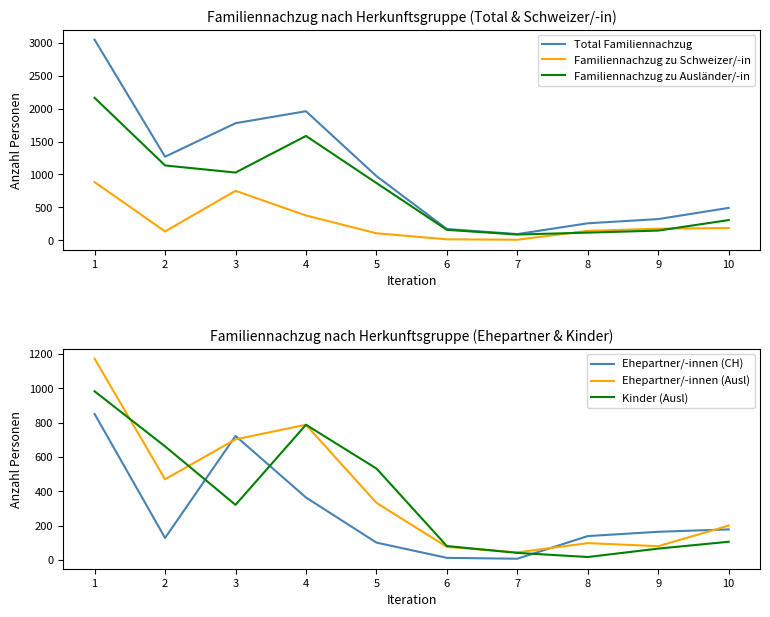

List the series in order of their peak value, highest first.

Total Familiennachzug, Familiennachzug zu Ausländer/-in, Ehepartner/-innen (Ausl), Kinder (Ausl), Familiennachzug zu Schweizer/-in, Ehepartner/-innen (CH)